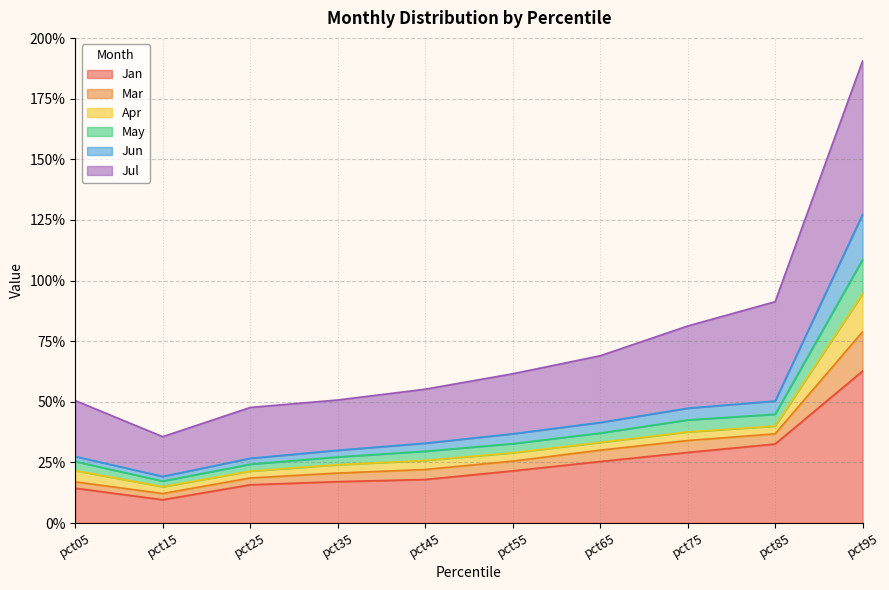

True or false: May has more than 2 points higher than both neighbors.

False